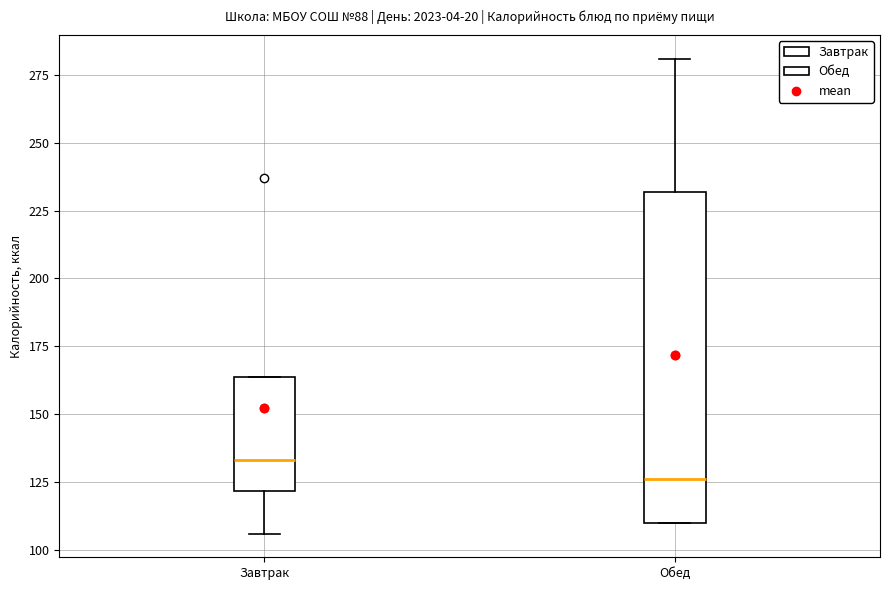

Reading left to right, read every box against the y-axis: the position of its median line, the range the box covers, and the ends of its whiskers. The values are not printed on the chart, so give them approximately, as read against the axis.

Завтрак: median 135, box 120 to 165, whiskers 105 to 165
Обед: median 125, box 110 to 230, whiskers 110 to 280